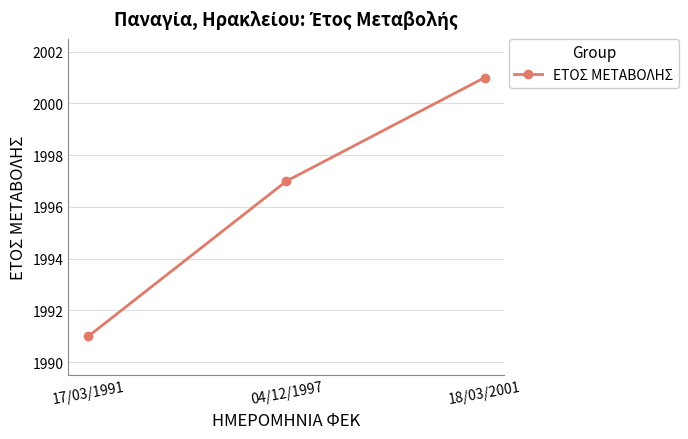

At which label is the value closest to 1996?

04/12/1997